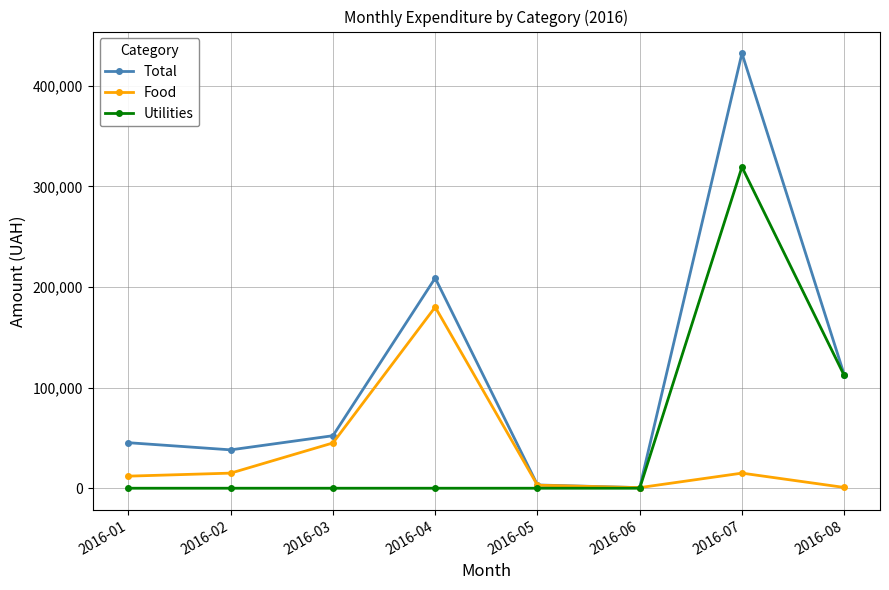

What is the value of the Total point at the 1st from the left?

45230.5